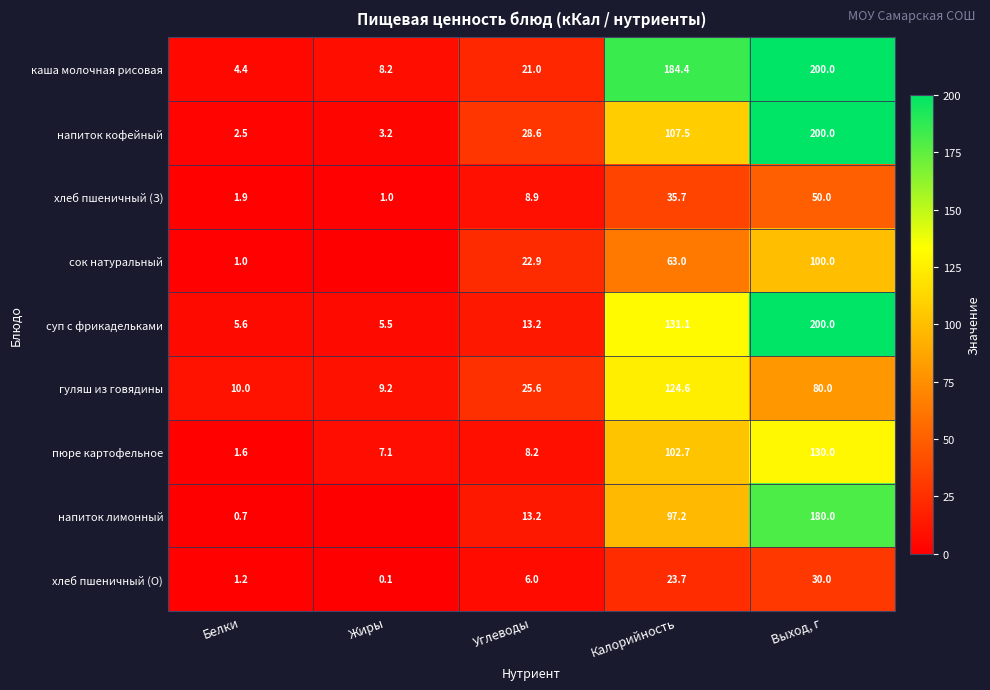

Which category has the lowest value across all series?

Жиры